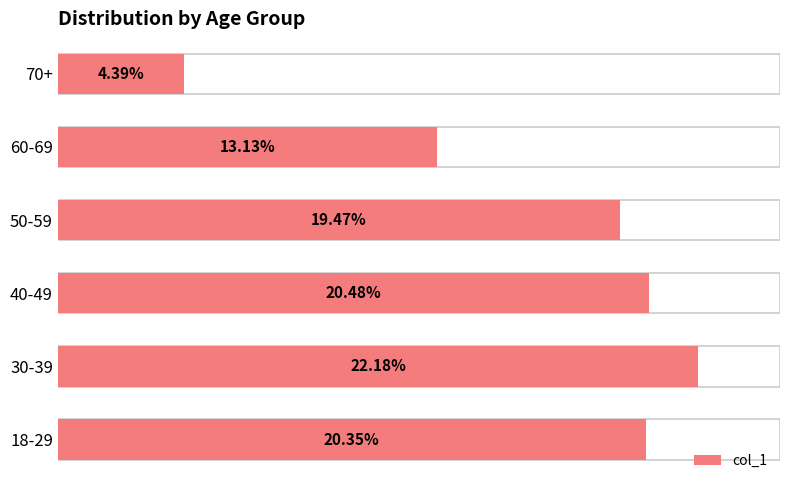

Is it true that the value at 18-29 is 20.4?

True